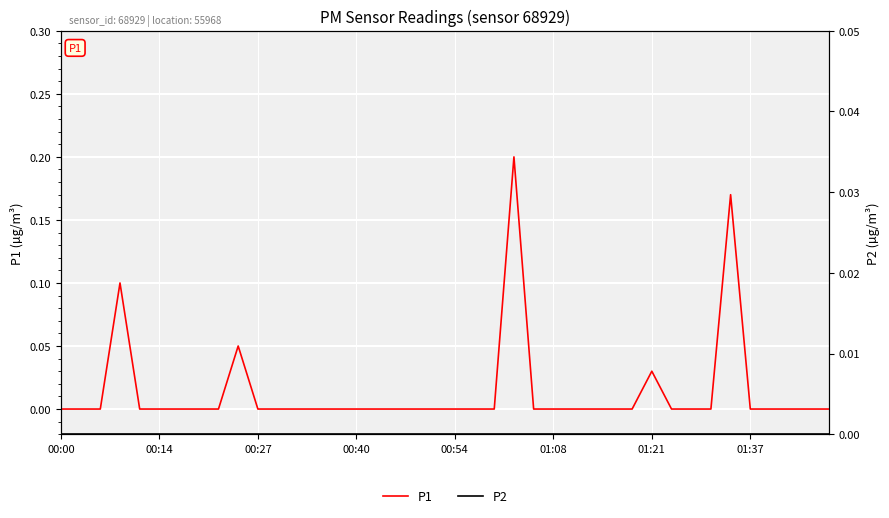

The value of P2 at 36 is 0.0. True or false?

True